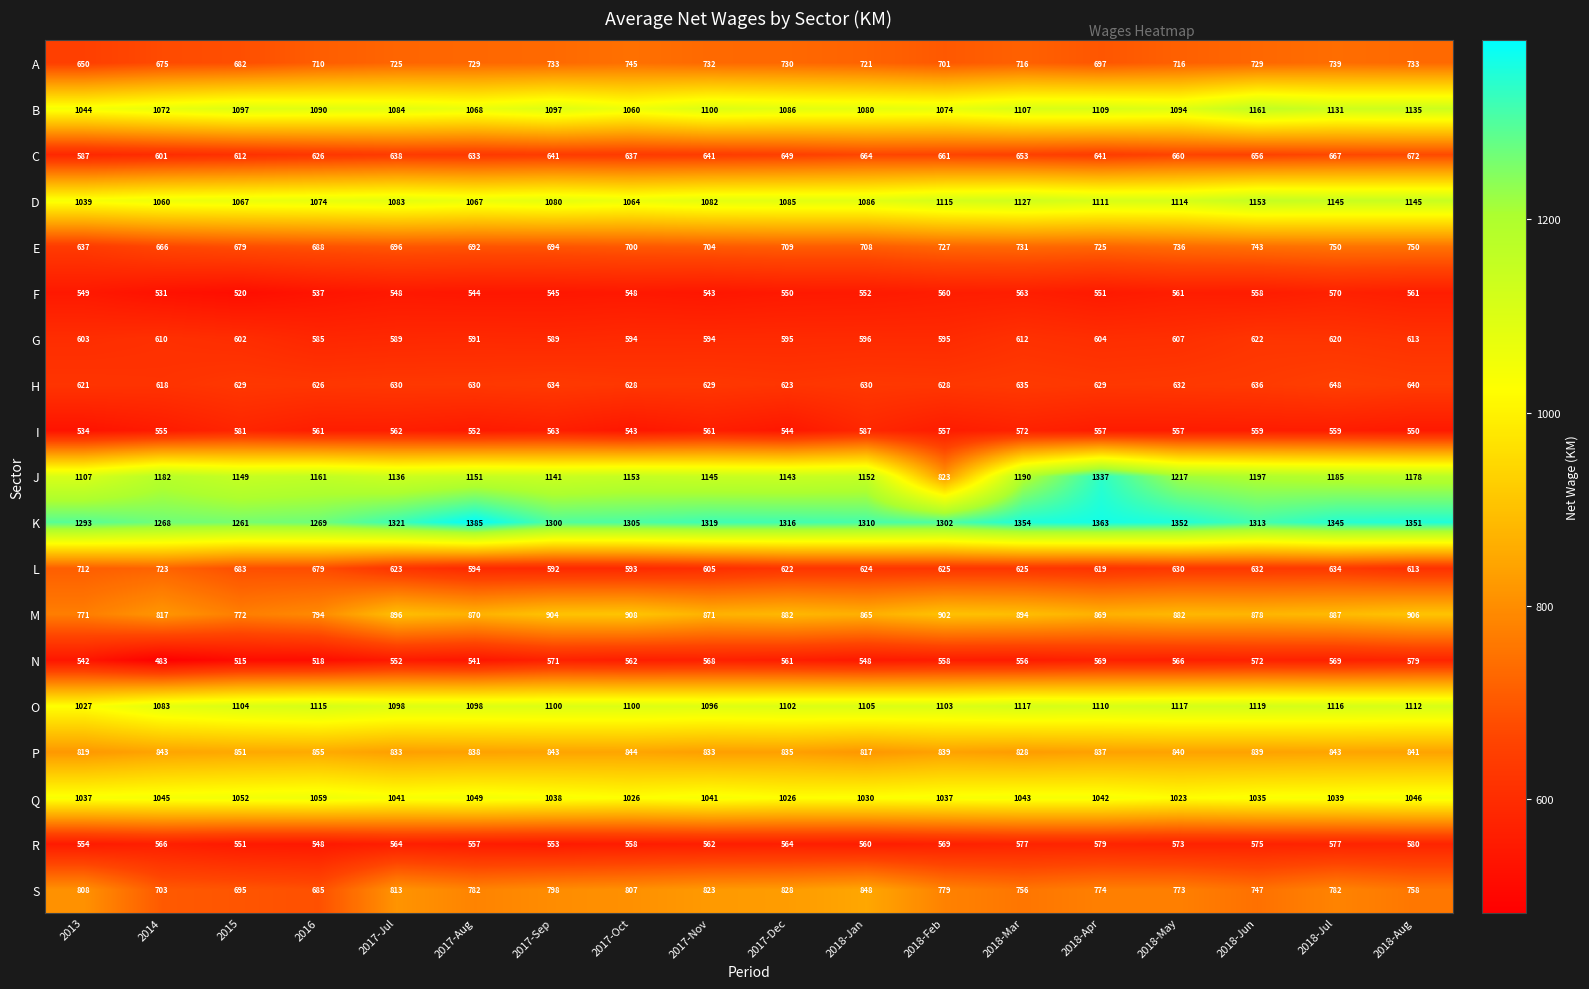

What is the approximate value of A at 2015, to the nearest 5?

680